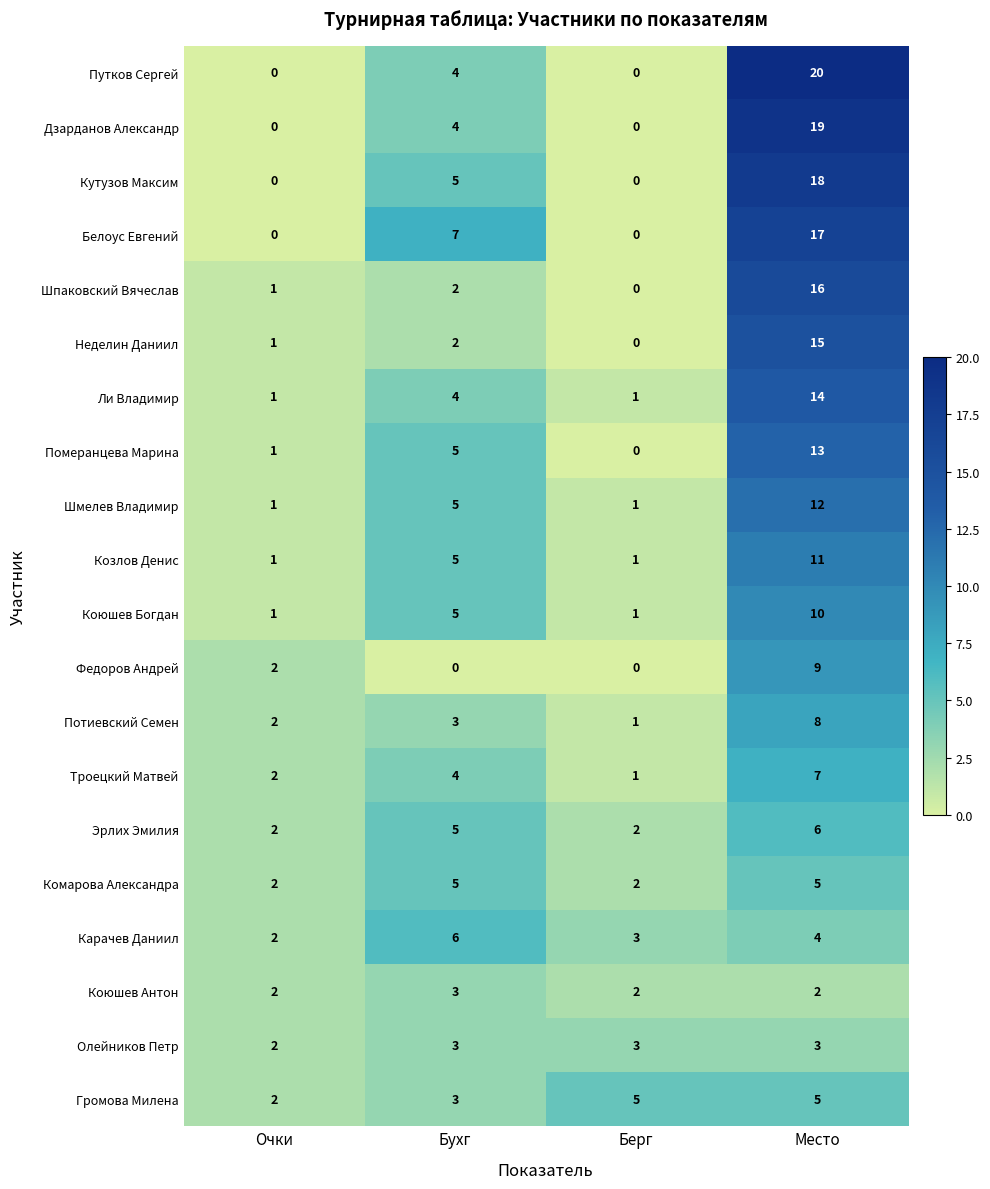

What is the greatest value displayed?

20